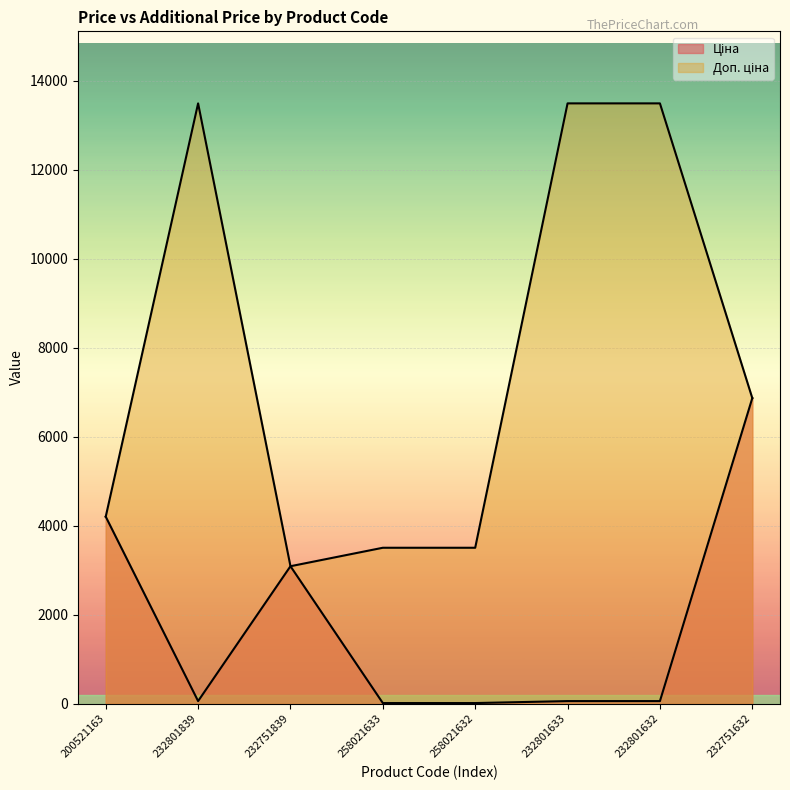

What is the greatest value displayed?

13493.2